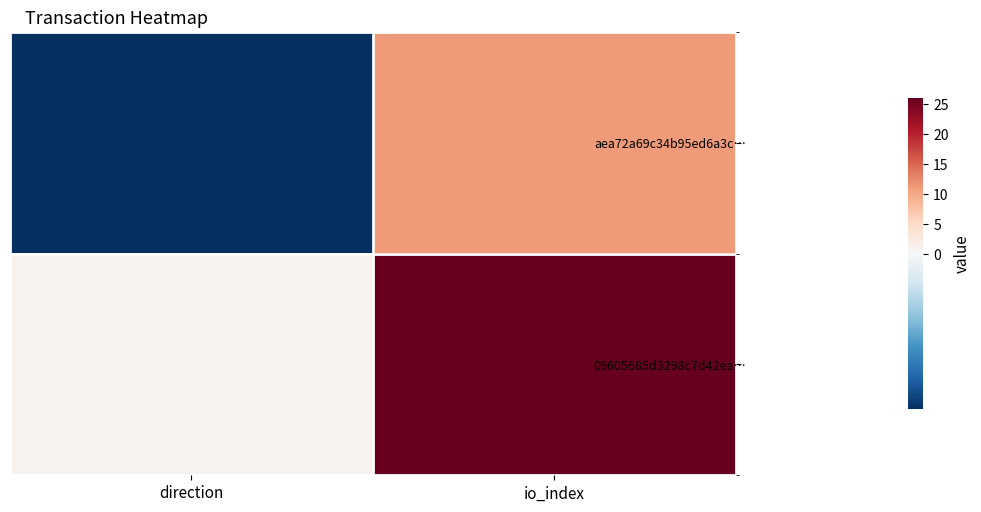

Which series has the largest total across all categories?

09605685d3298c7d42ea…